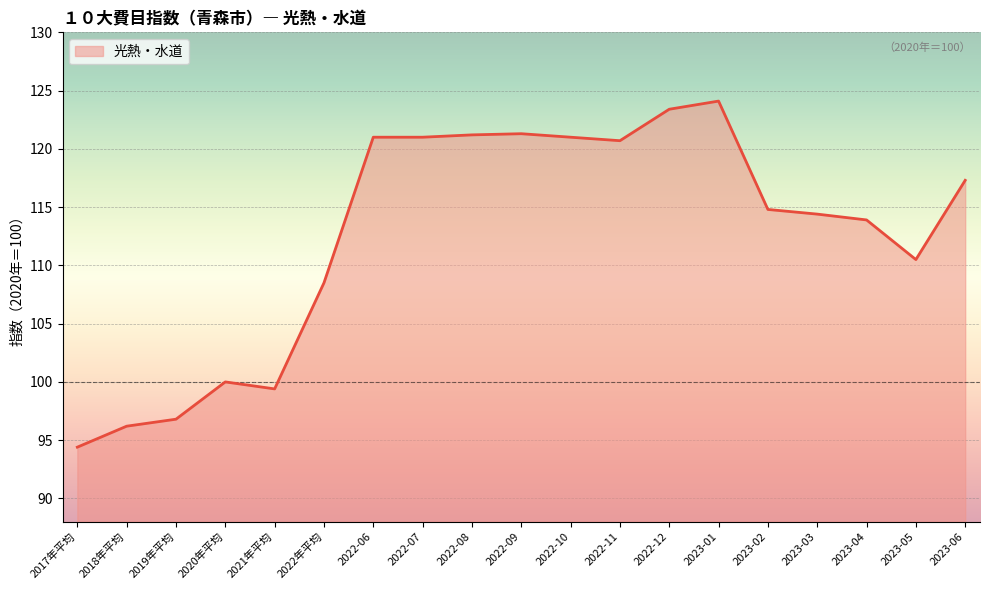

What is the change in value from 2022-06 to 2023-03?

-6.6